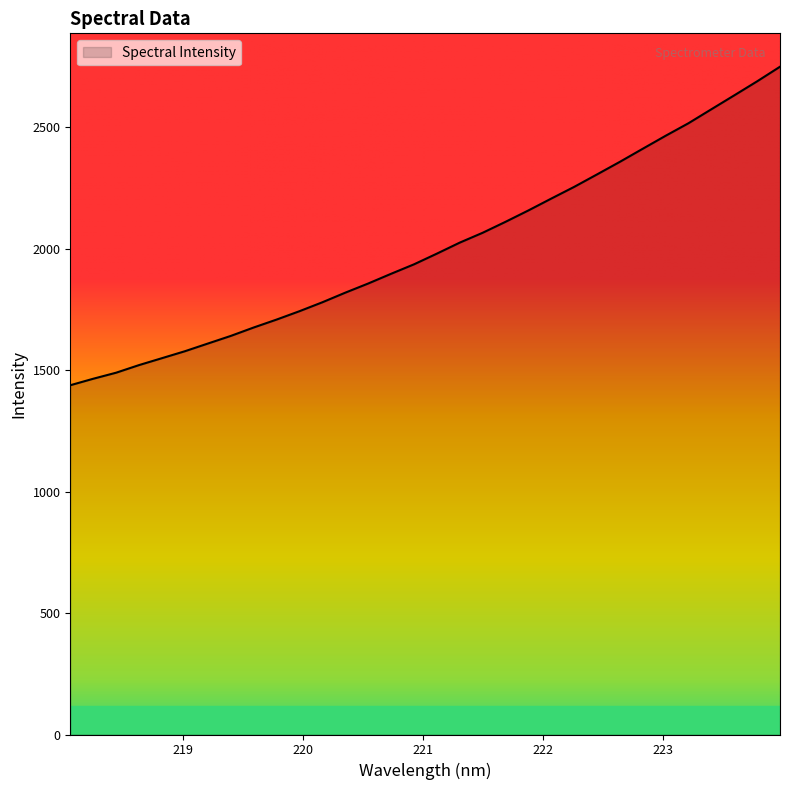

What is the maximum value shown in the chart?

2750.0